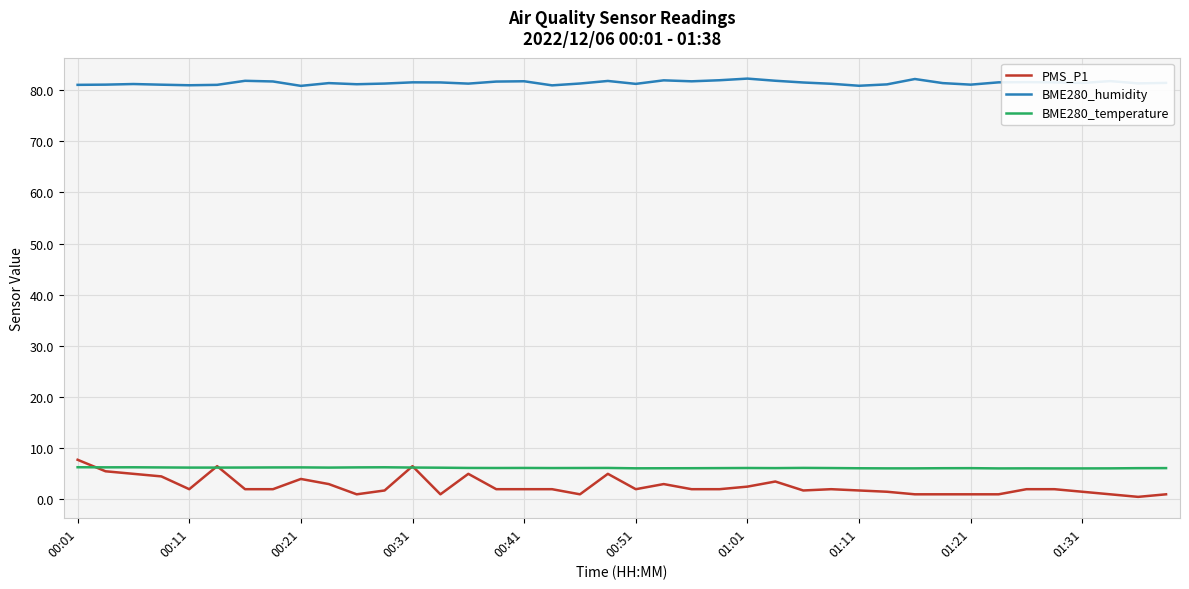

What is the maximum value shown in the chart?

82.2